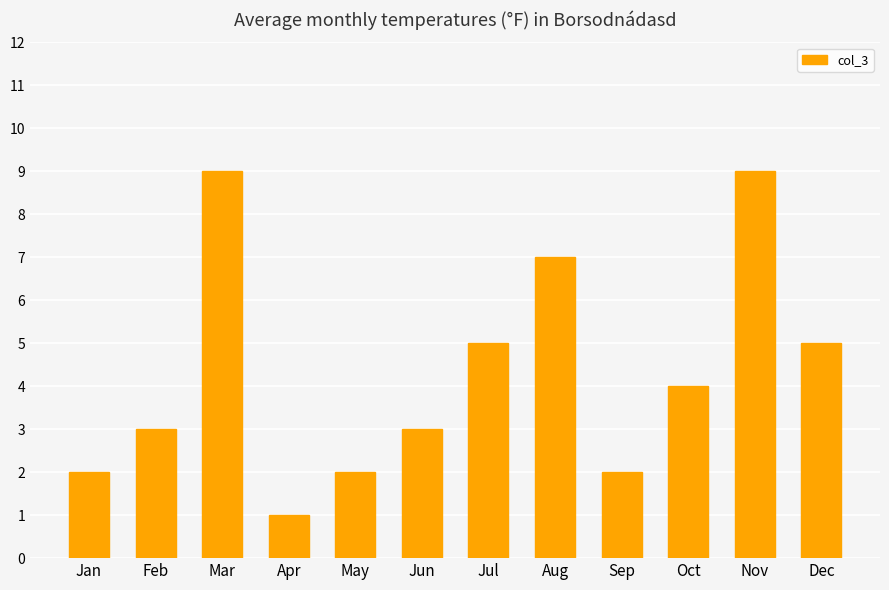

Read the value at Jul.

5